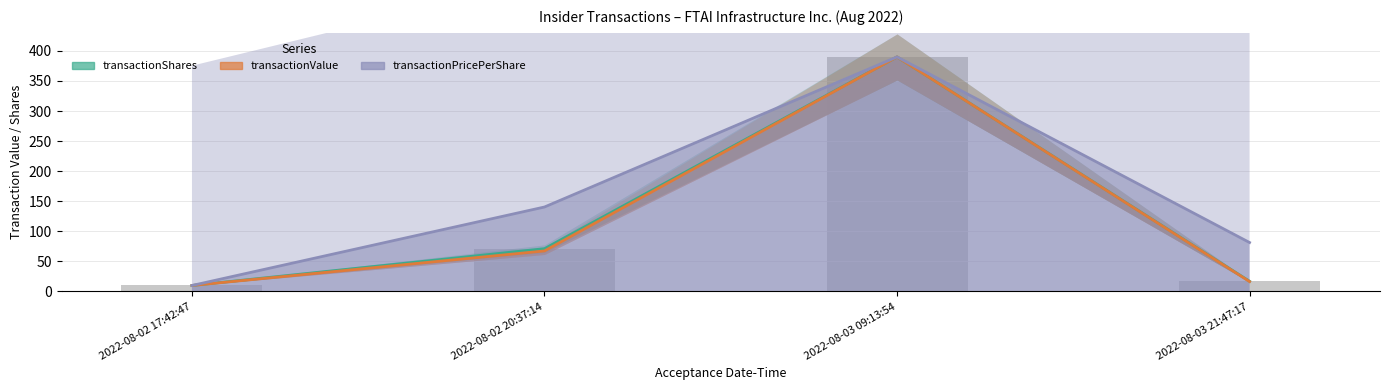

What is the value of the transactionPricePerShare bar at the 4th from the left?

81.4